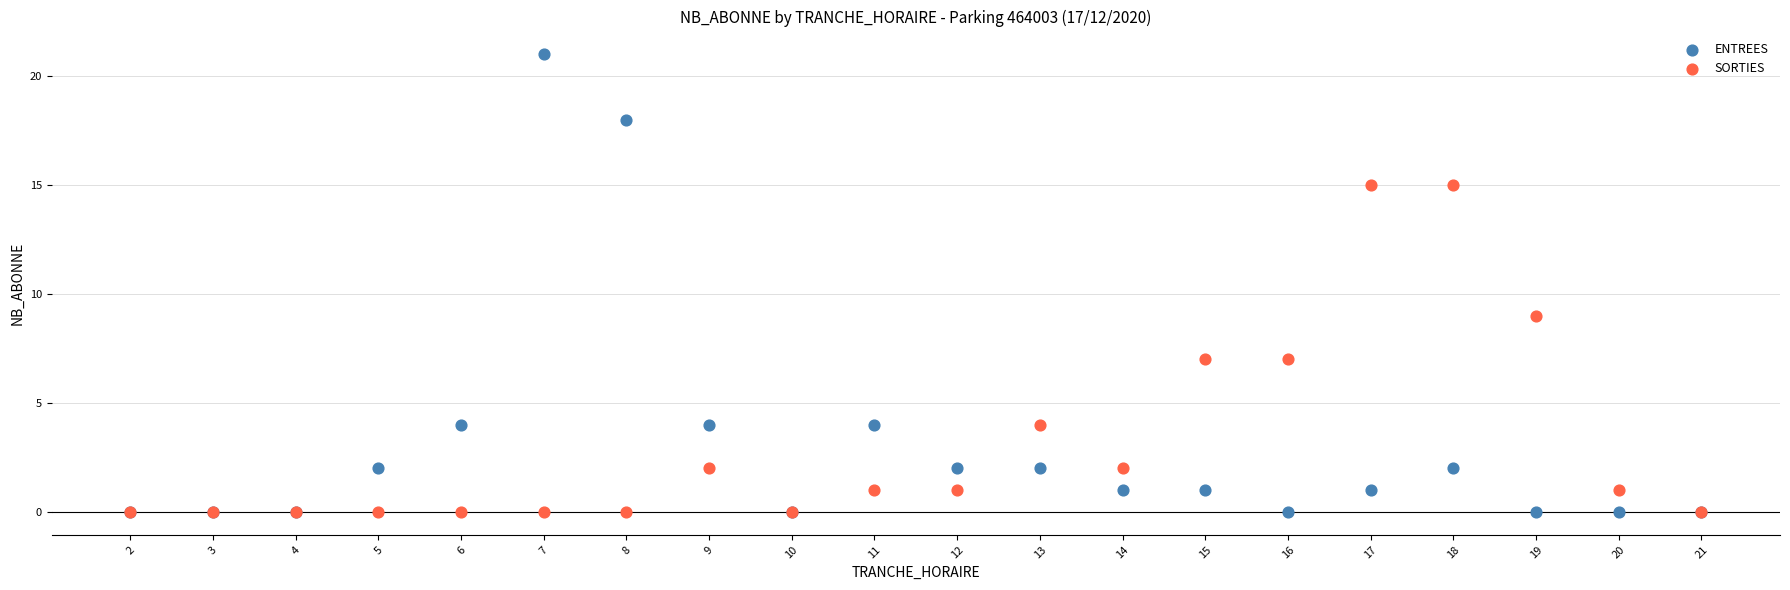

Which series contains the highest Y value?

ENTREES